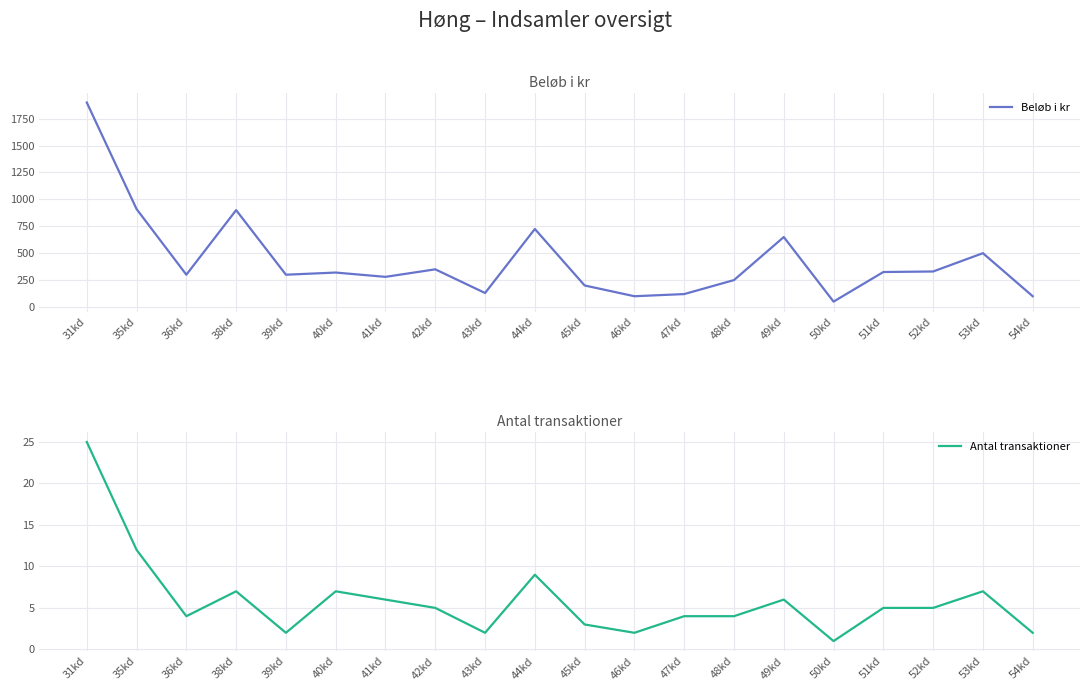

Reading left to right, what are all the values shown in this chart?

Beløb i kr: 1900	910	300	900	300	320	280	350	130	725	200	100	120	250	650	50	325	330	500	100
Antal transaktioner: 25	12	4	7	2	7	6	5	2	9	3	2	4	4	6	1	5	5	7	2